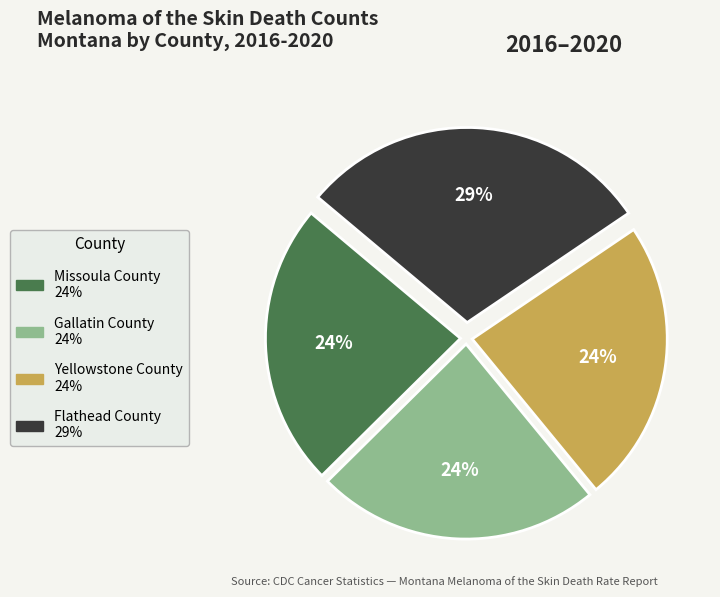

Do Flathead County and Missoula County together represent more than half of the pie?

Yes